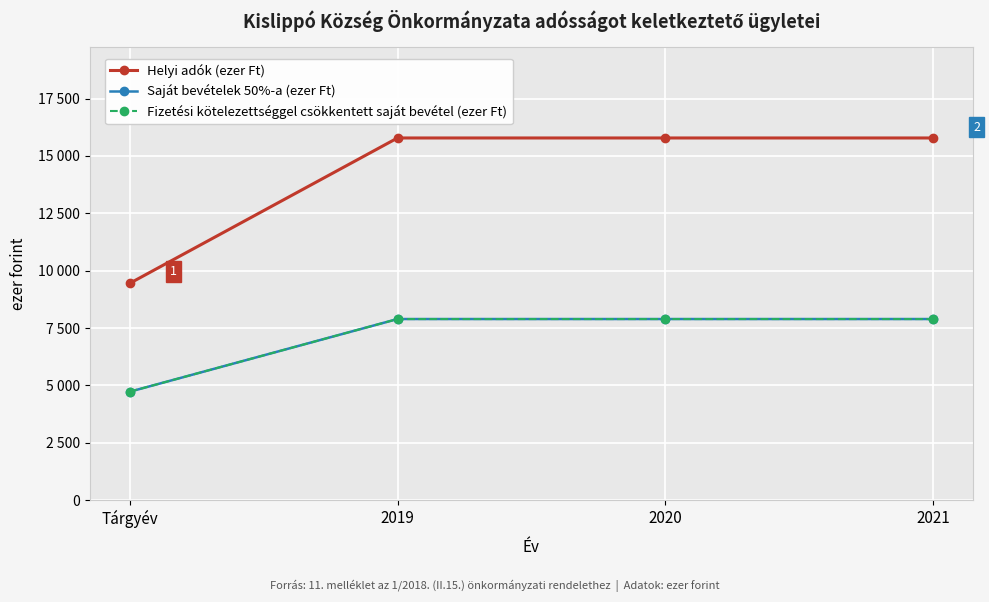

At 2019, list the series in order from largest to smallest.

Helyi adók (ezer Ft), Saját bevételek 50%-a (ezer Ft), Fizetési kötelezettséggel csökkentett saját bevétel (ezer Ft)